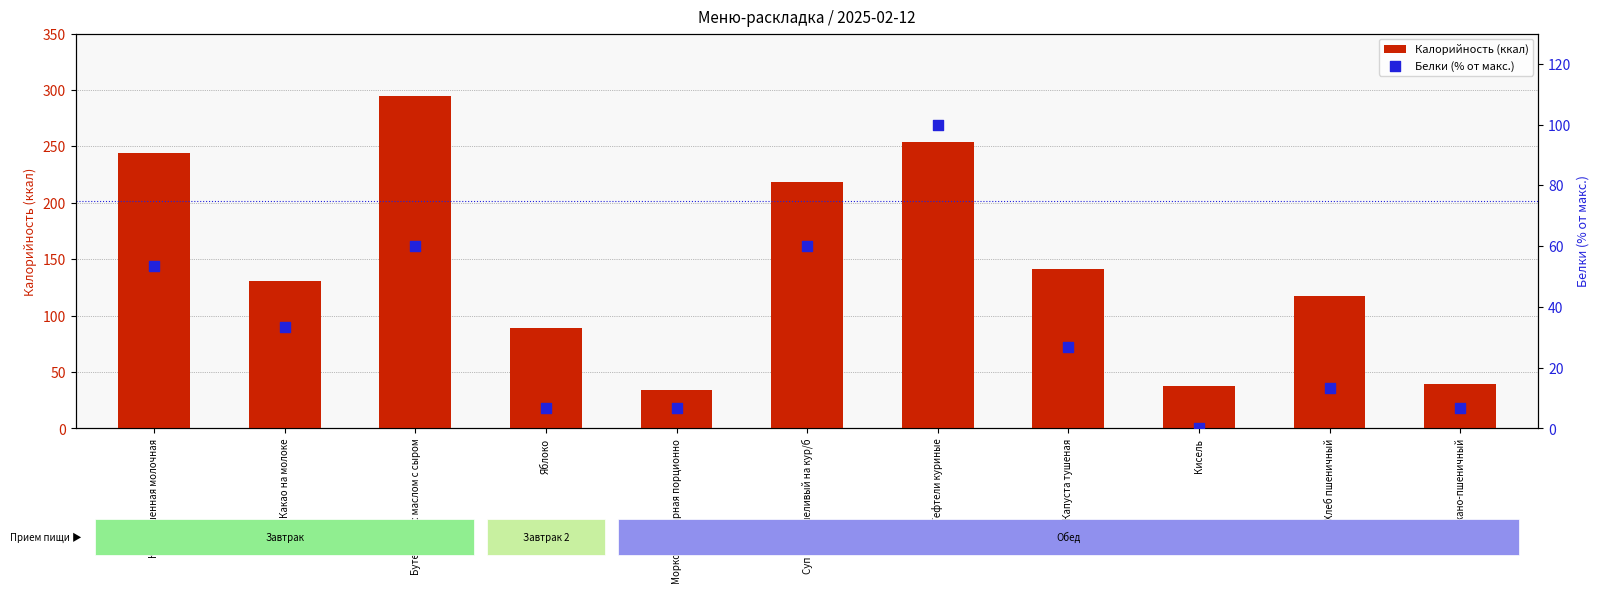

Which series reaches the minimum Y coordinate?

Белки (% от макс.)